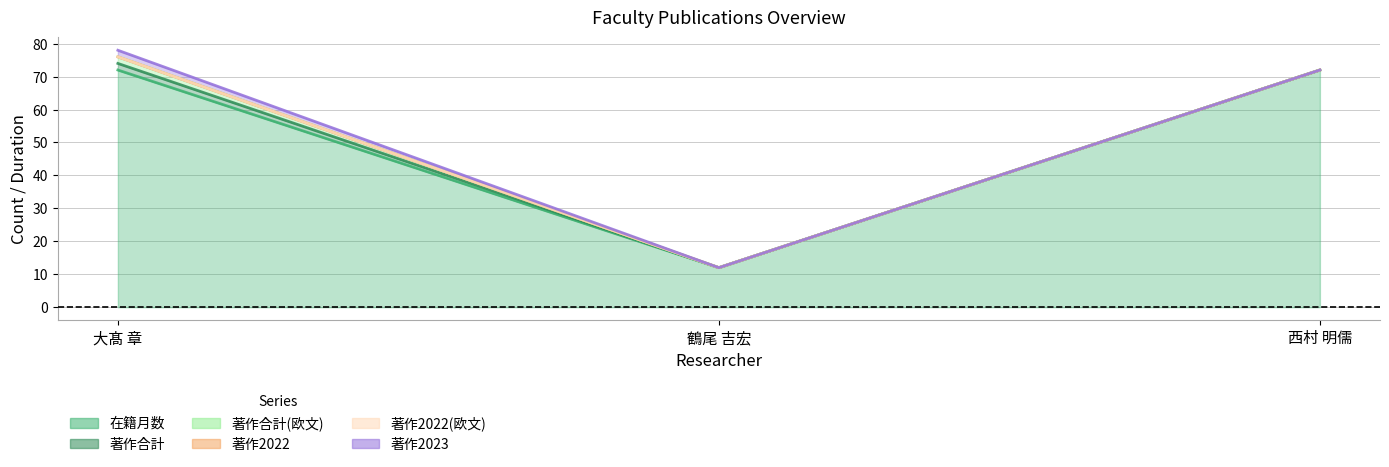

Reading right to left, extract all data points from this chart.

在籍月数: 西村 明儒=72	鶴尾 吉宏=12	大髙 章=72
著作合計: 西村 明儒=0	鶴尾 吉宏=0	大髙 章=2
著作合計(欧文): 西村 明儒=0	鶴尾 吉宏=0	大髙 章=2
著作2022: 西村 明儒=0	鶴尾 吉宏=0	大髙 章=0
著作2022(欧文): 西村 明儒=0	鶴尾 吉宏=0	大髙 章=0
著作2023: 西村 明儒=0	鶴尾 吉宏=0	大髙 章=2